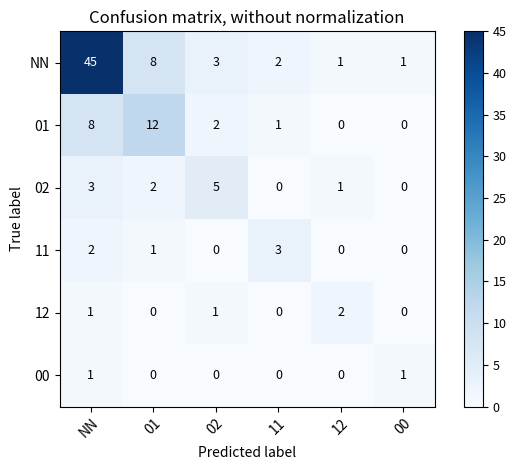

True or false: 11 has a value of 3 at NN.

False